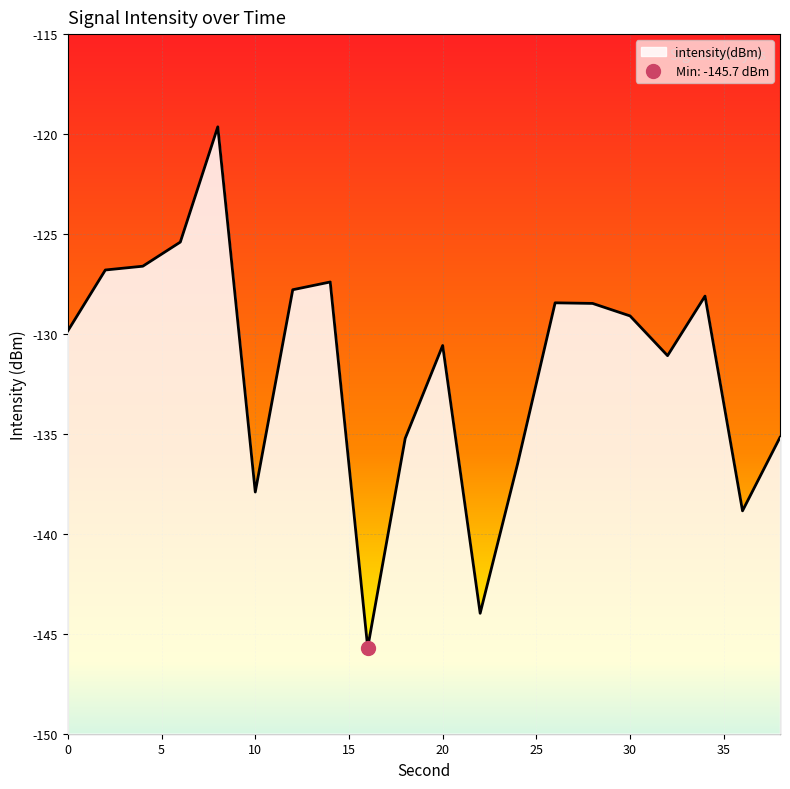

How many points are higher than both their immediate neighbors (excluding endpoints)?

5